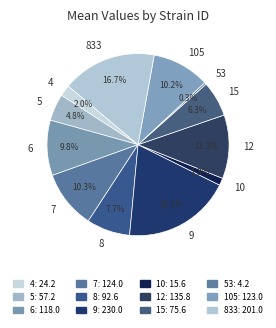

How many segments does this pie chart have?

12